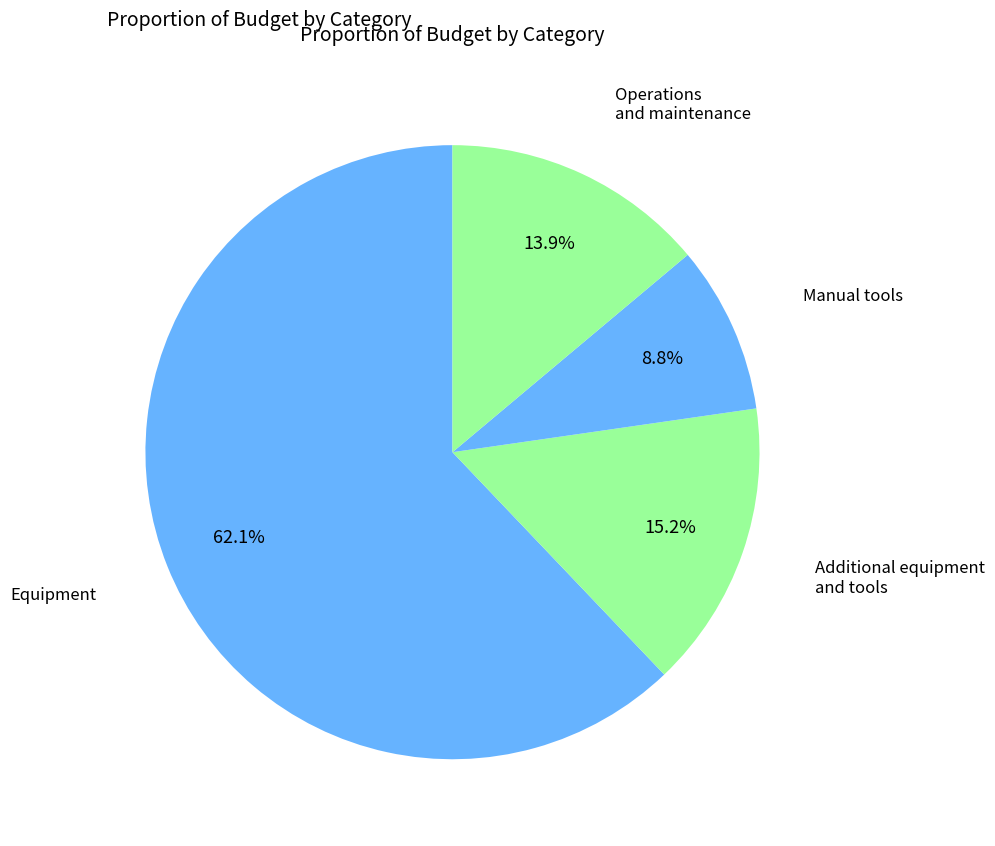

How much of the chart is everything except Equipment?

37.9%